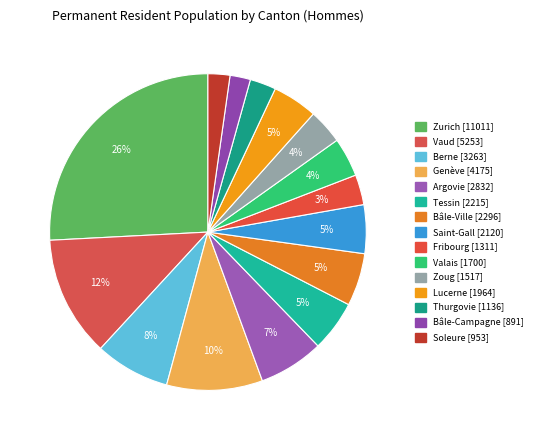

Is it true that Bâle-Campagne is 2% of the pie?

True